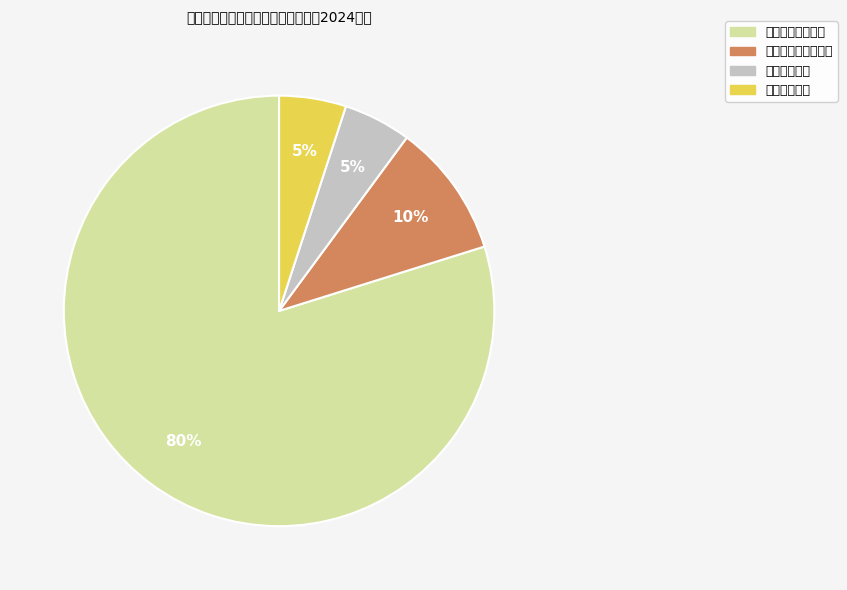

How many slices are in this pie chart?

4